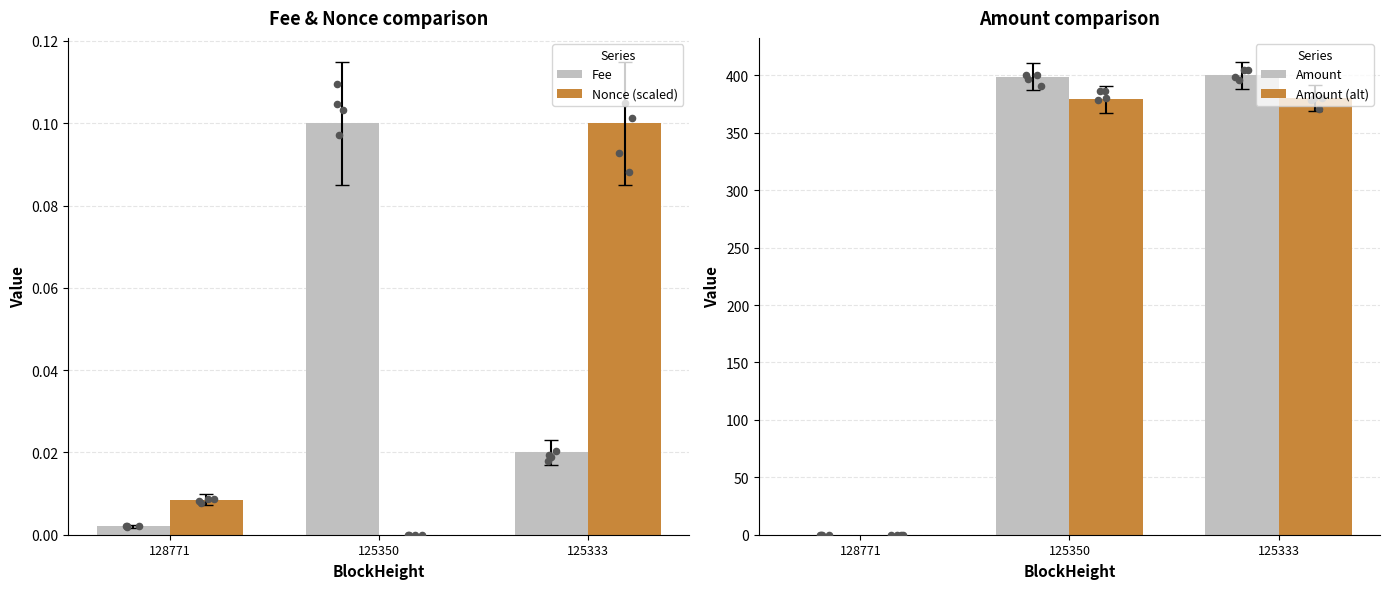

Is the value of Fee at 125350 greater than the value of Amount (alt) at 128771?

Yes